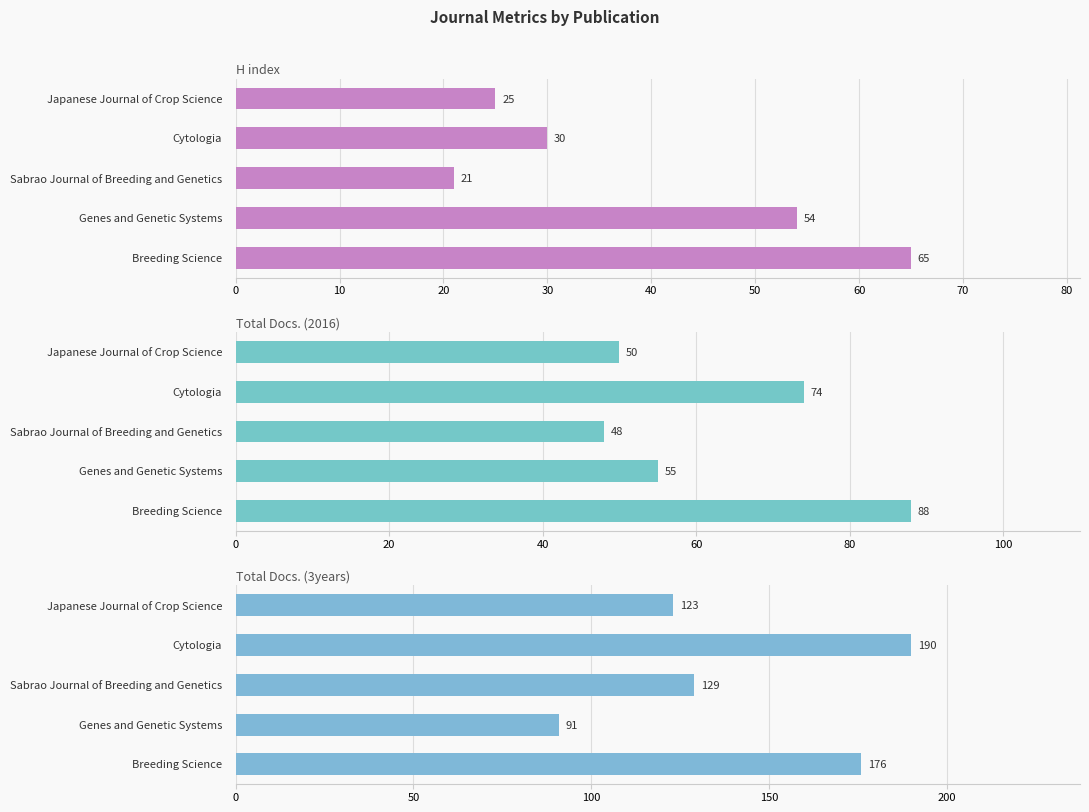

How many bars are there in total?

15